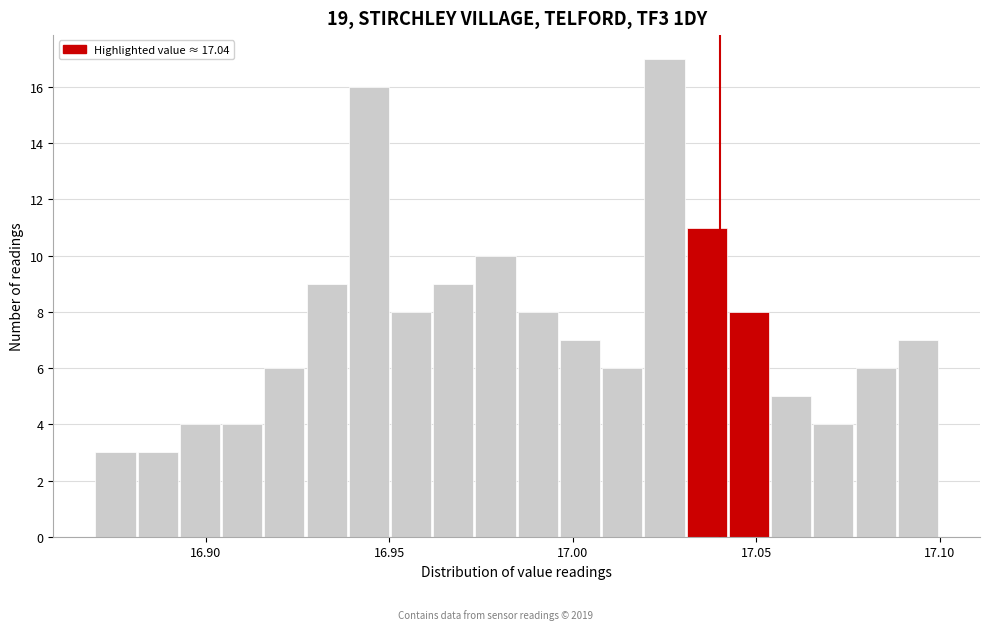

Read against the x-axis, roughly where is the centre of the tallest bar?

17.025